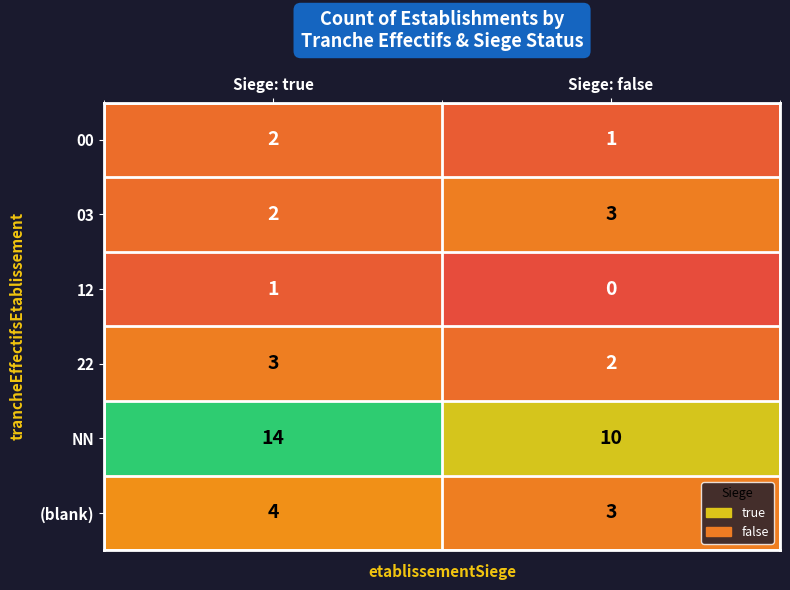

Which series has the largest range (max minus min)?

NN